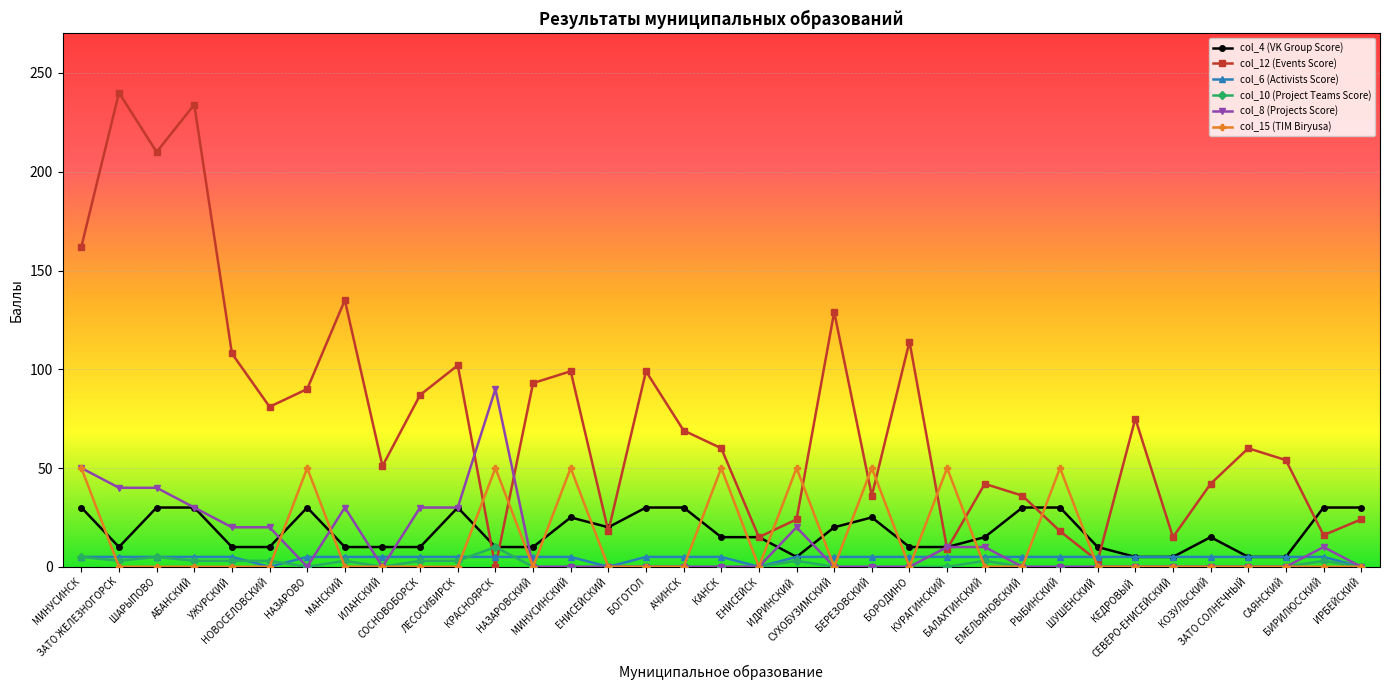

True or false: col_12 (Events Score) has more than 2 interior local peaks.

True